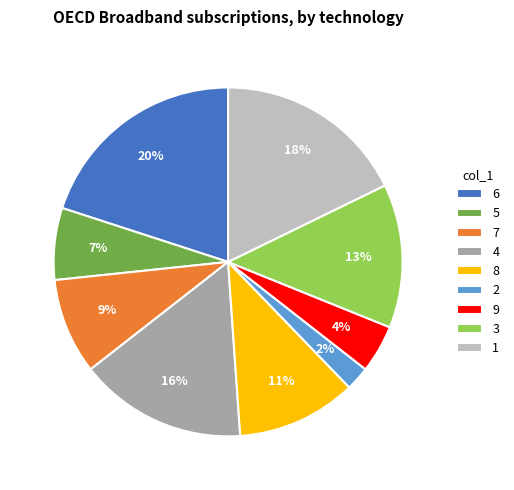

True or false: 5 accounts for 1% of the total.

False